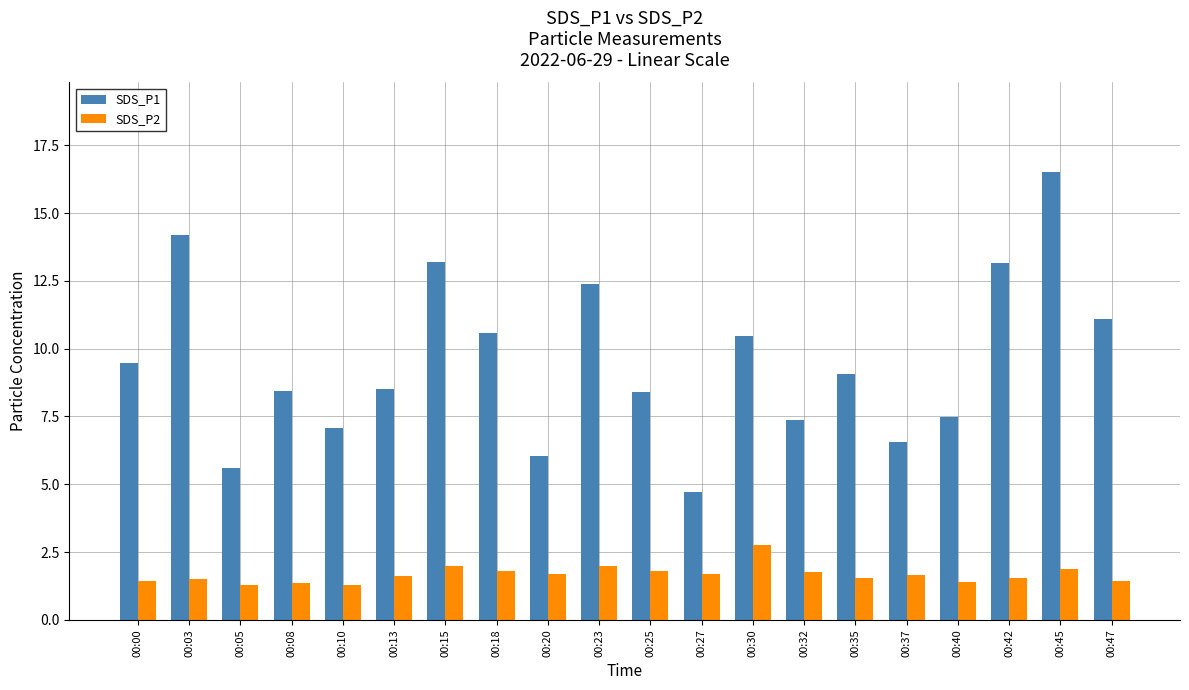

Rank the series by their average value, from highest to lowest.

SDS_P1, SDS_P2